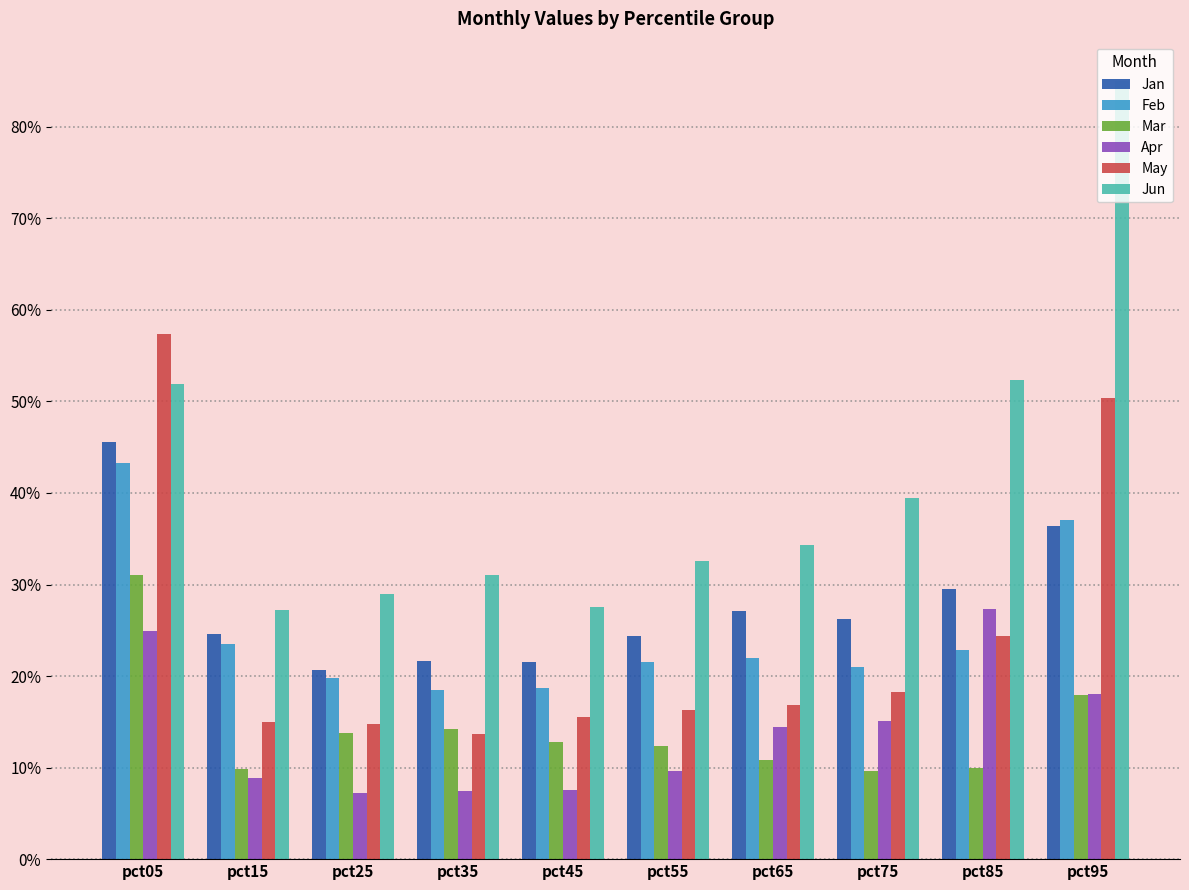

At which category is the sum across all series the highest?

pct05